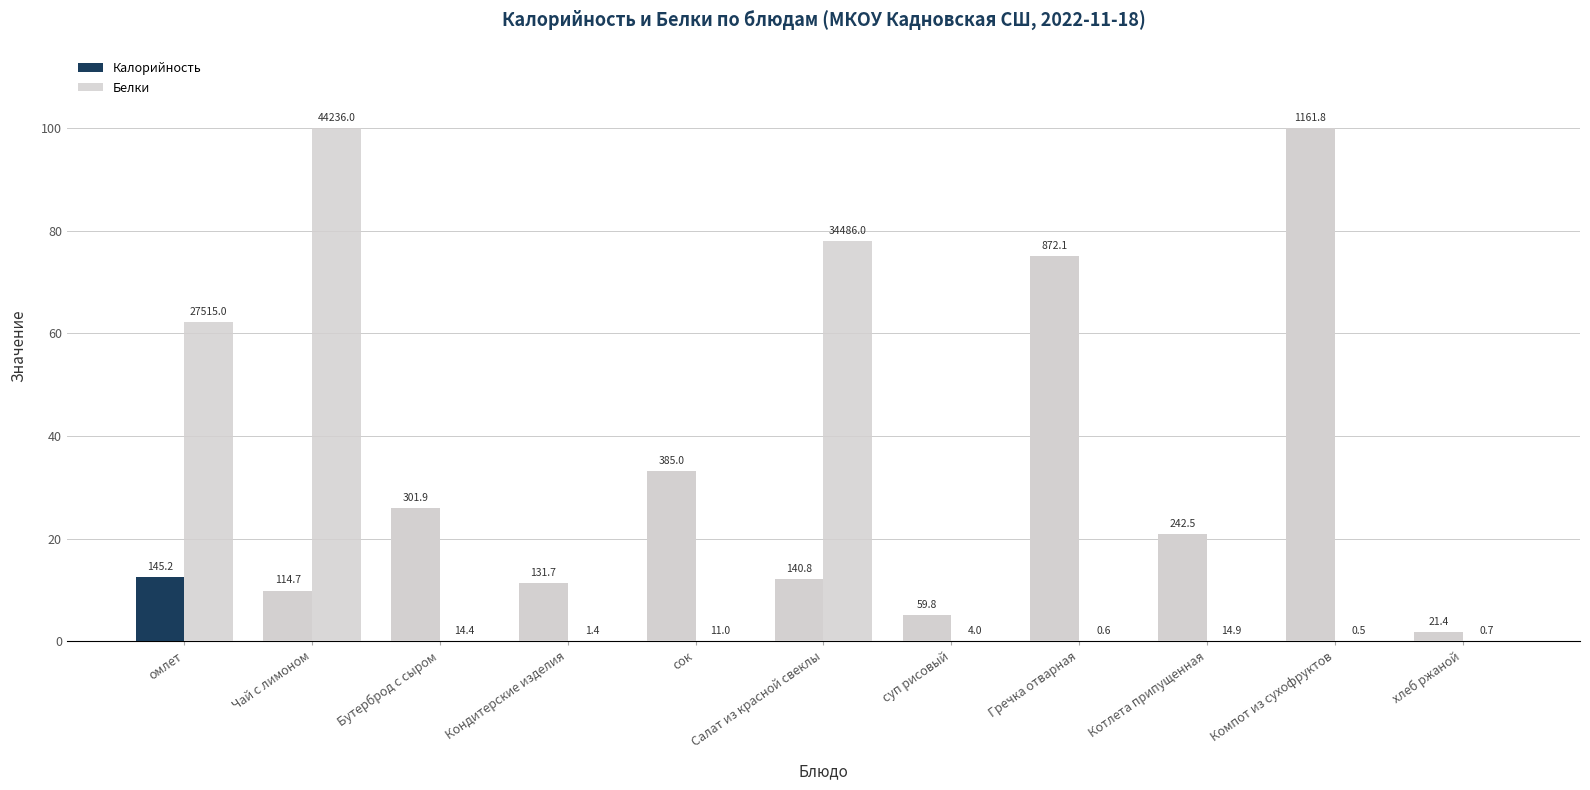

Does the chart contain stacked bars?

No